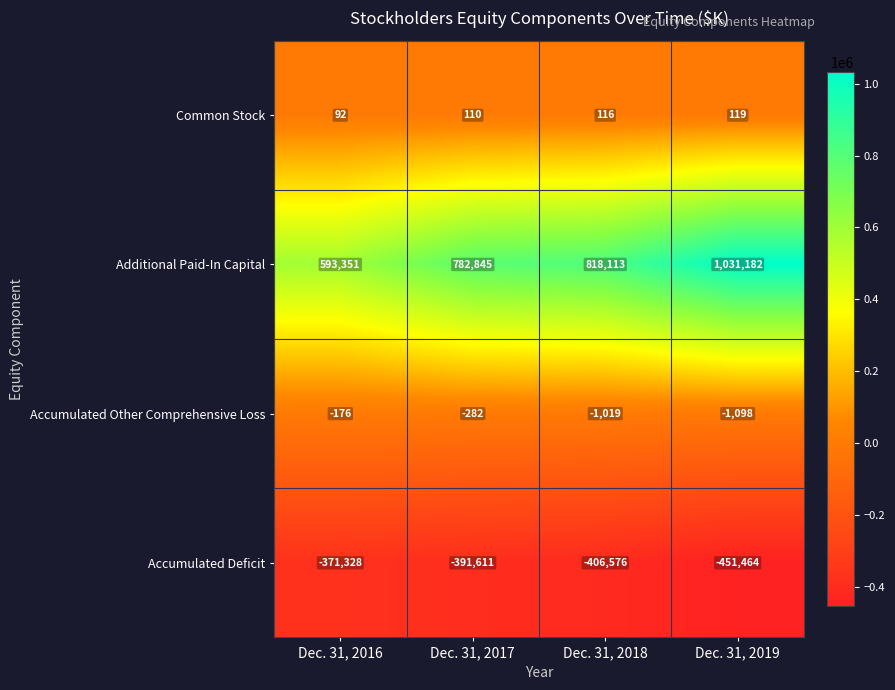

Reading left to right, transcribe all the data shown in this chart.

Common Stock: 92	110	116	119
Additional Paid-In Capital: 593351	782845	818113	1031182
Accumulated Other Comprehensive Loss: -176	-282	-1019	-1098
Accumulated Deficit: -371328	-391611	-406576	-451464